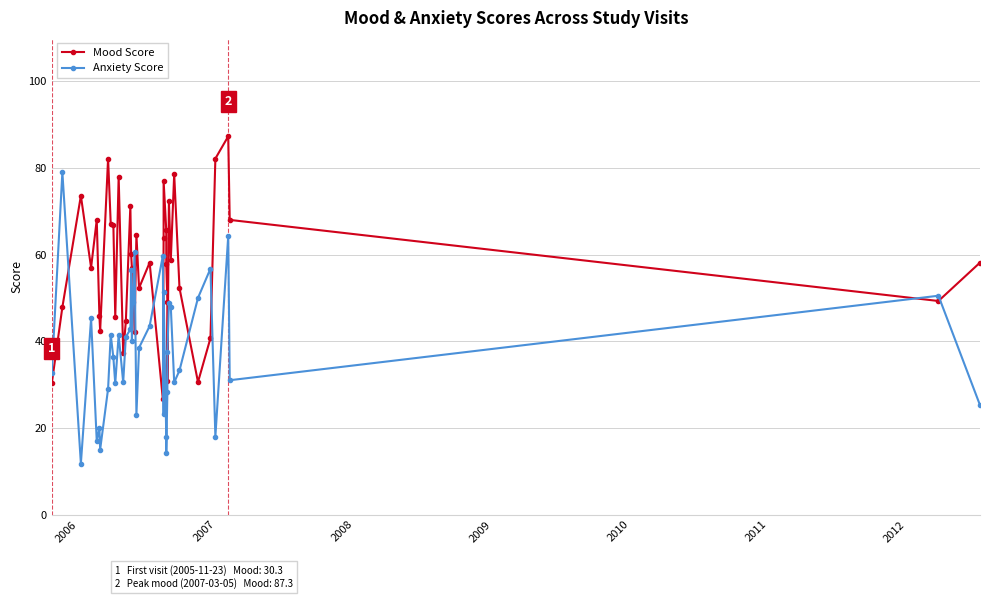

After their last crossing, which series has the higher values: Mood Score or Anxiety Score?

Mood Score